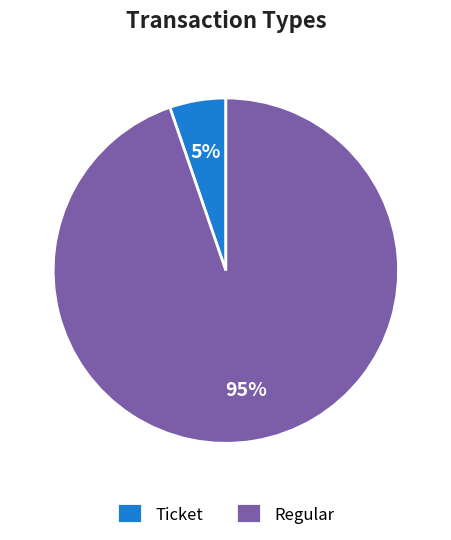

Rank the categories by value from highest to lowest.

Regular, Ticket